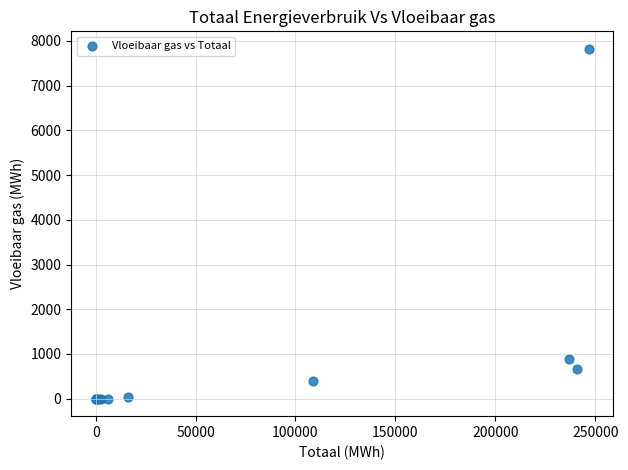

What Y value in the scatter plot is closest to 3912?

879.5